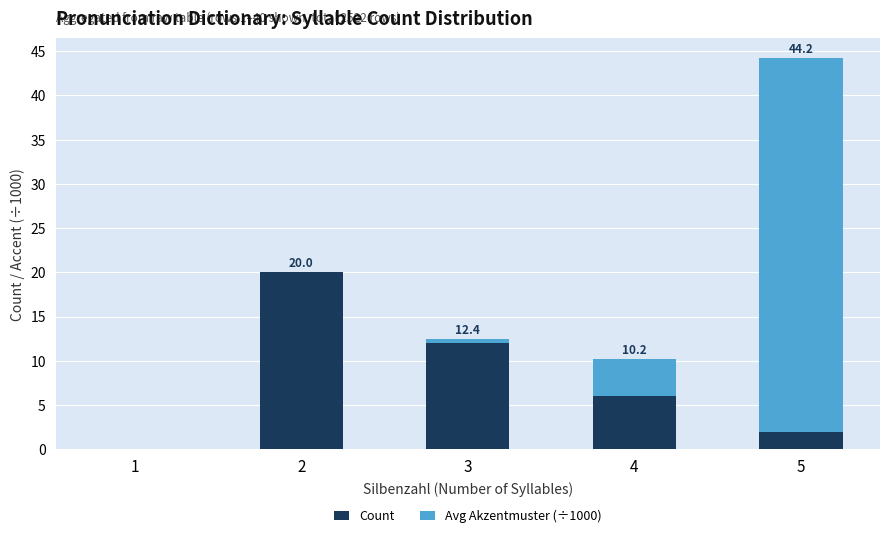

What is the sum of all Count values?

40.0